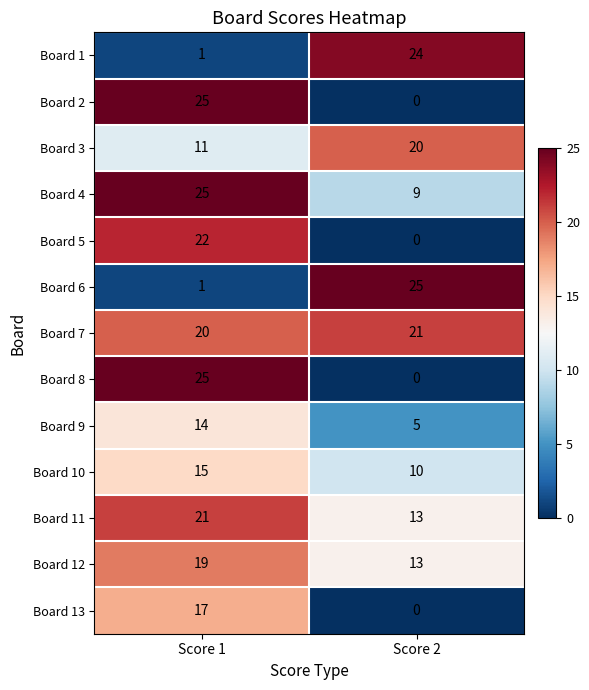

What is the sum of the Board 13 values at Score 1 and Score 2?

17